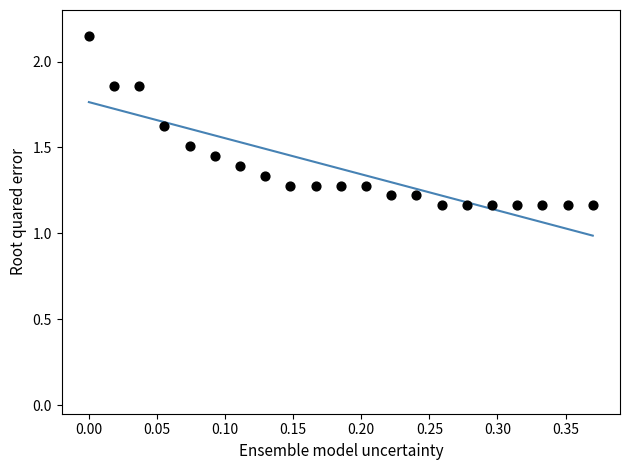

What is the range of X values (max minus min)?

0.4